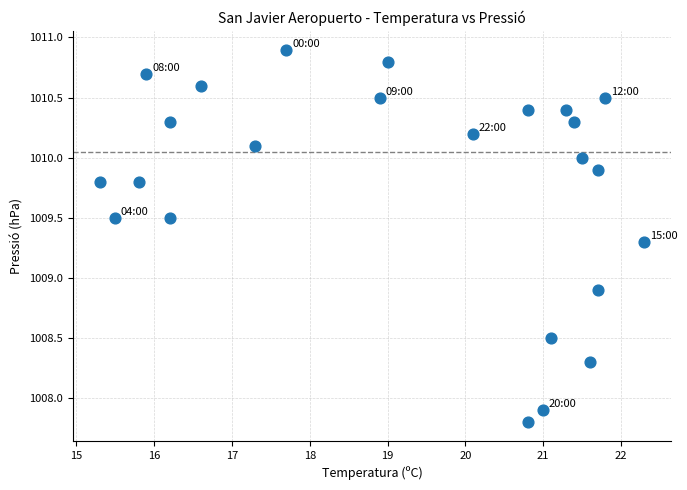

What is the range of Y values (max minus min)?

3.1